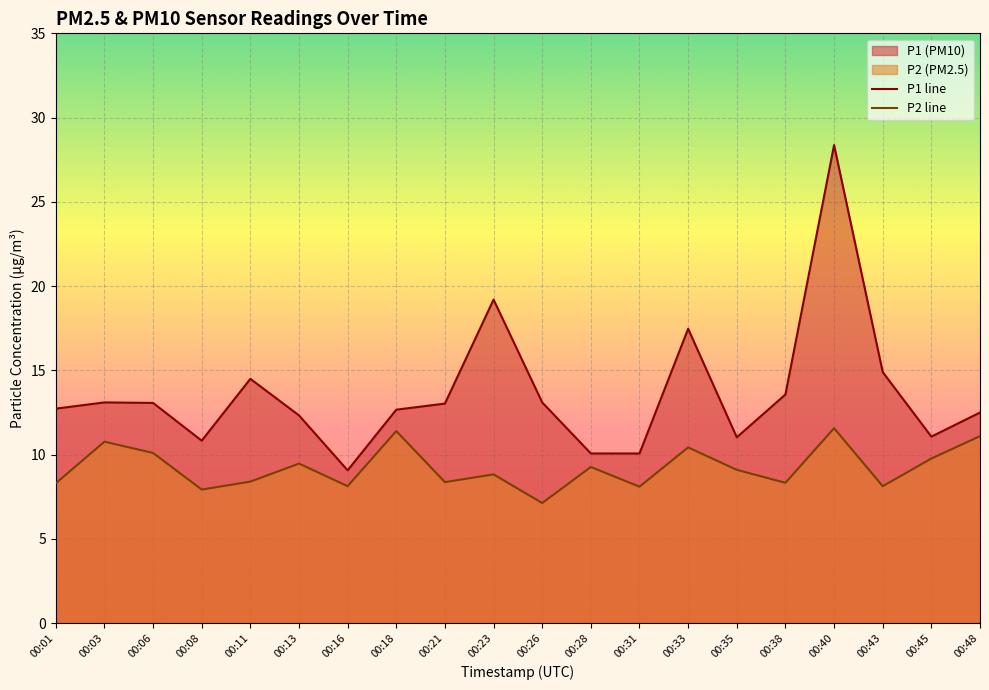

How many categories are shown in the chart?

20